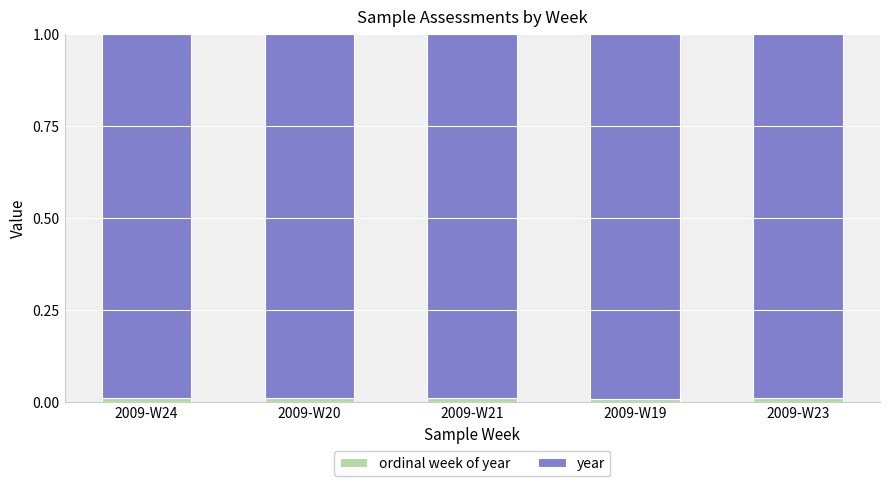

What are all the series names shown in the legend?

ordinal week of year, year